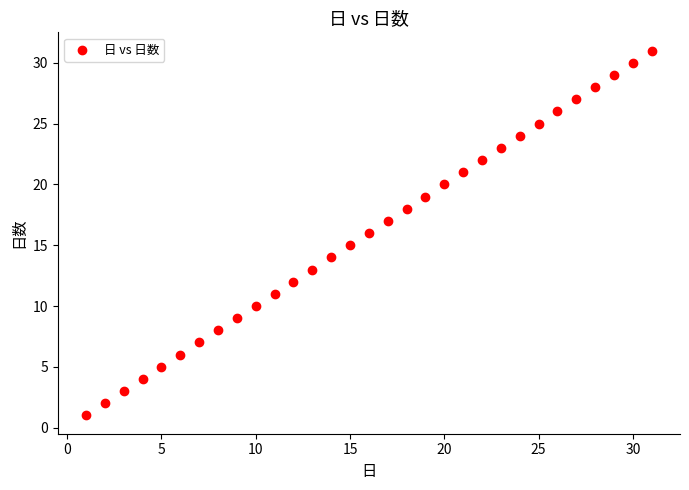

What is the range of X values (max minus min)?

30